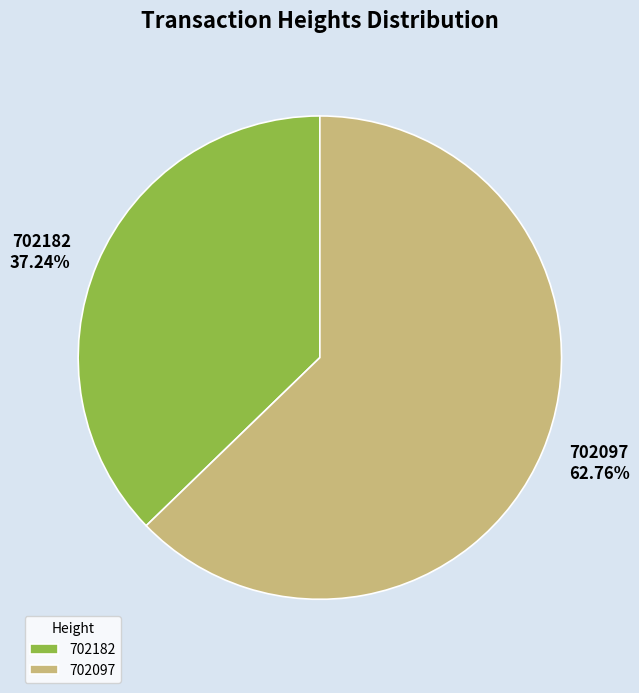

To the nearest percent, what portion does 702182 represent?

37%